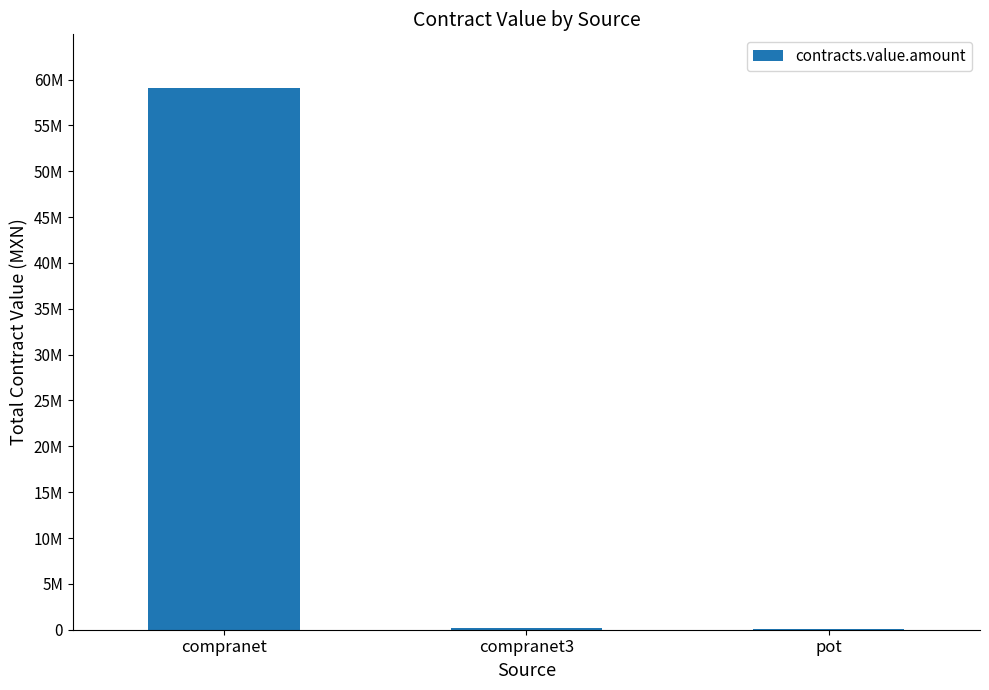

What is the change in value from compranet to pot?

-58896847.0